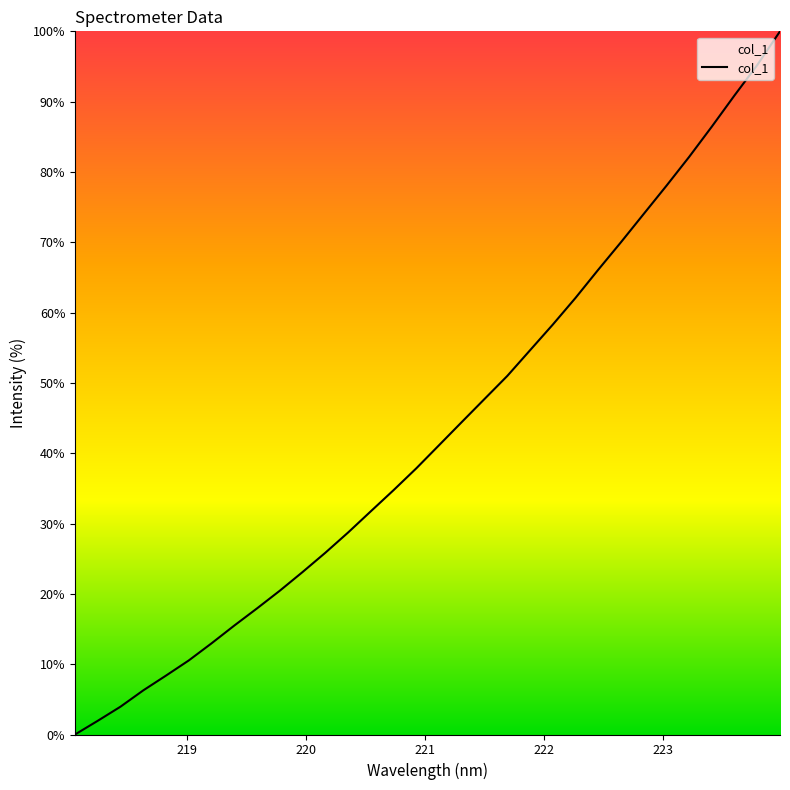

How many lines are shown in the chart?

1